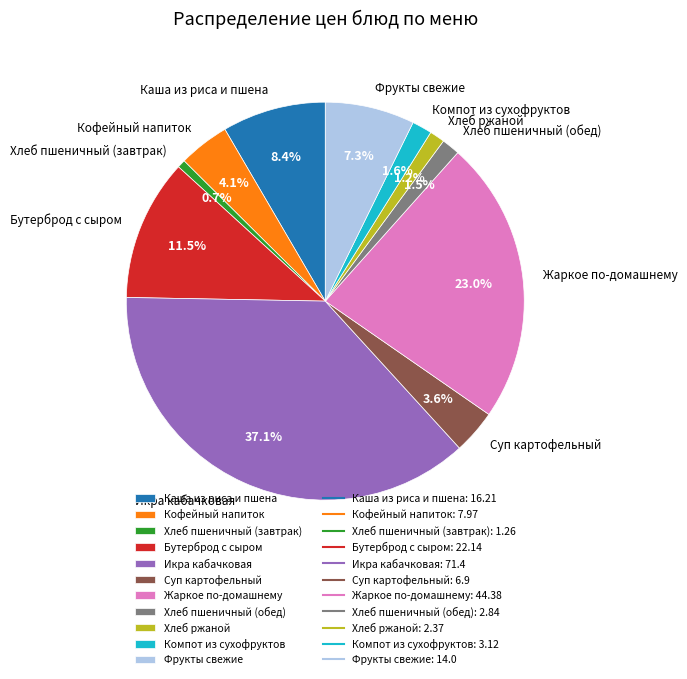

Is the sum of Хлеб пшеничный (завтрак) and Хлеб пшеничный (обед) greater than half?

No